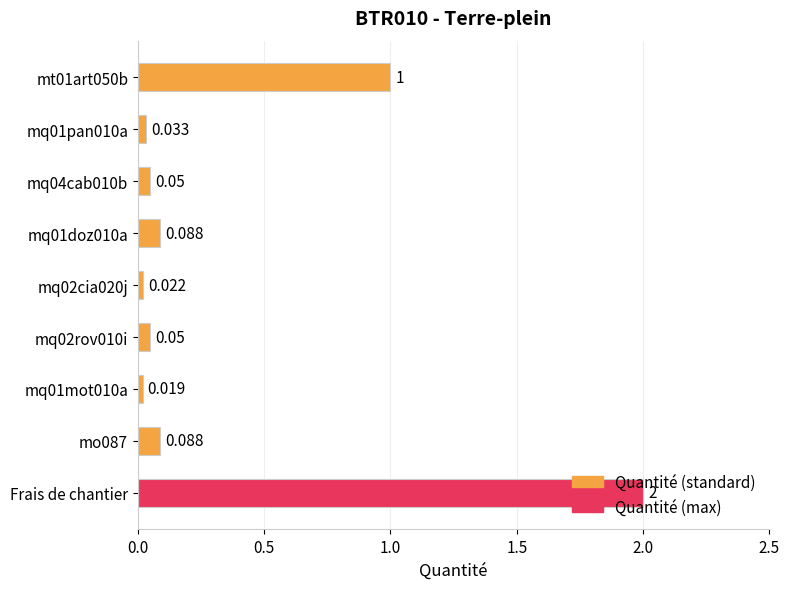

At which category does the chart reach its peak across all series?

Frais de chantier